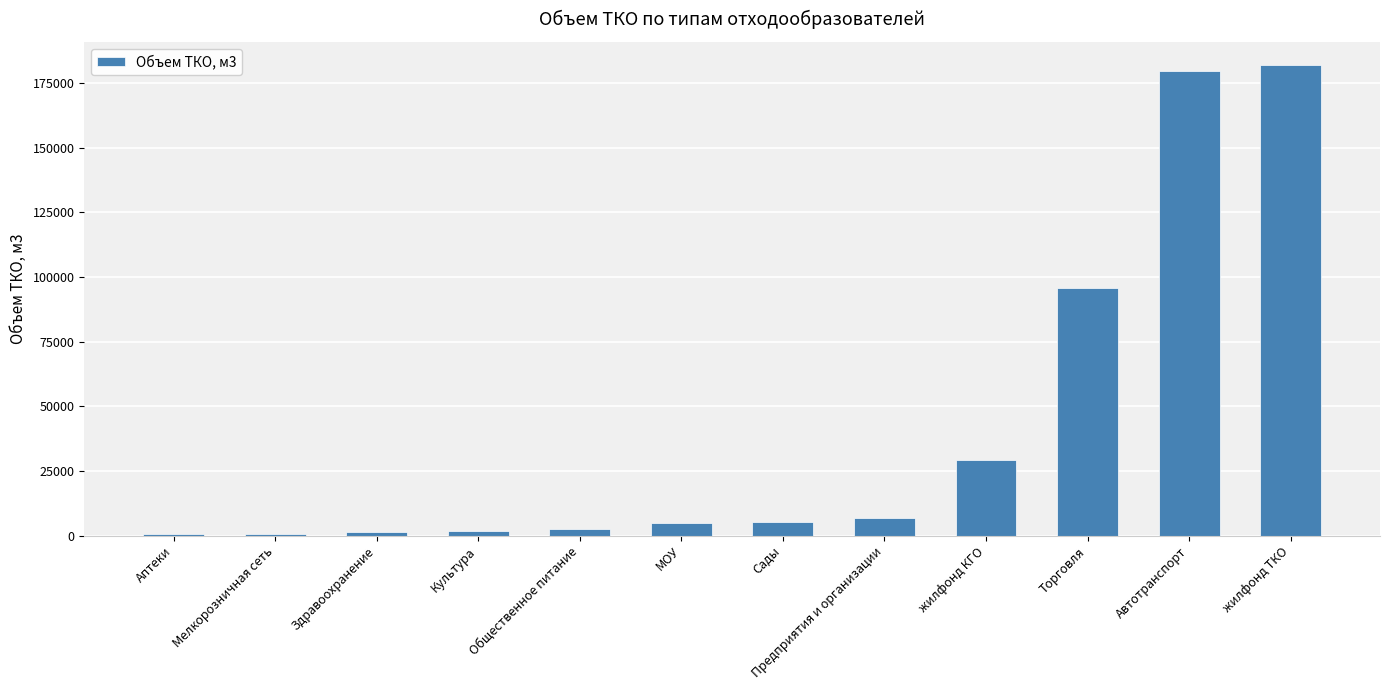

What is the sum of all values?

511219.5